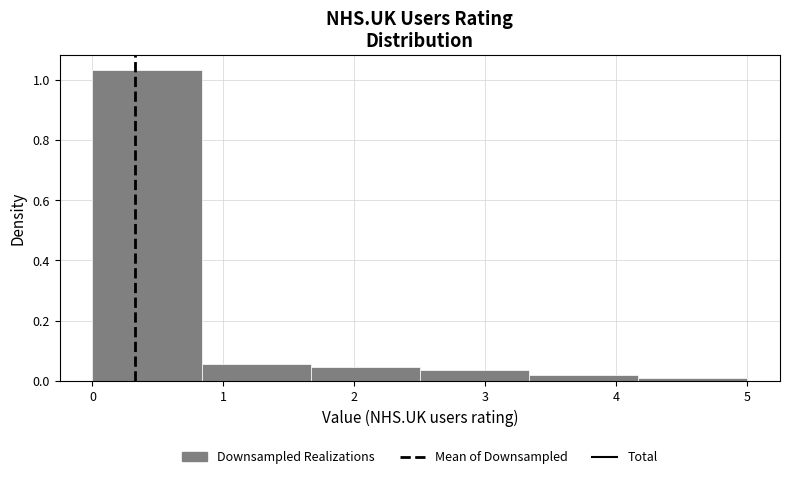

Reading left to right, transcribe this chart: for each bar, give the range it covers on the x-axis and its height. Neither the bar edges nor the heights are printed on the chart, so give them approximately, as read against the axes.

0.0 to 0.8: 1.04
0.8 to 1.7: 0.06
1.7 to 2.5: 0.04
2.5 to 3.3: 0.04
3.3 to 4.2: under 0.02
4.2 to 5.0: under 0.02